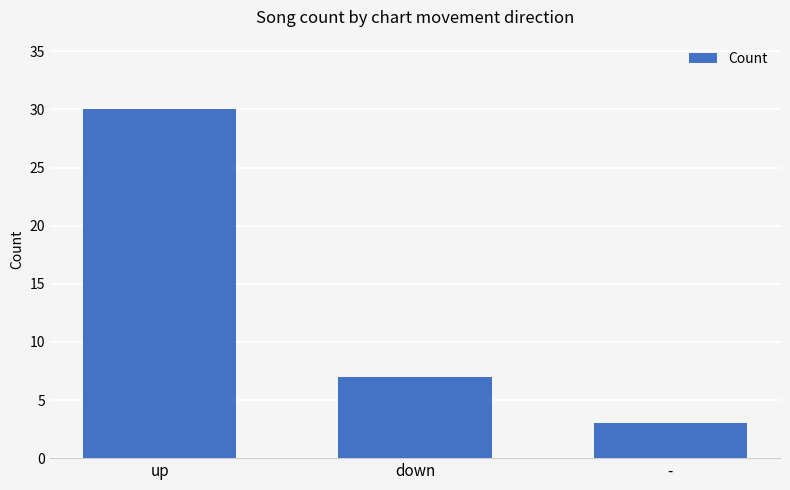

The value at down is 12. True or false?

False